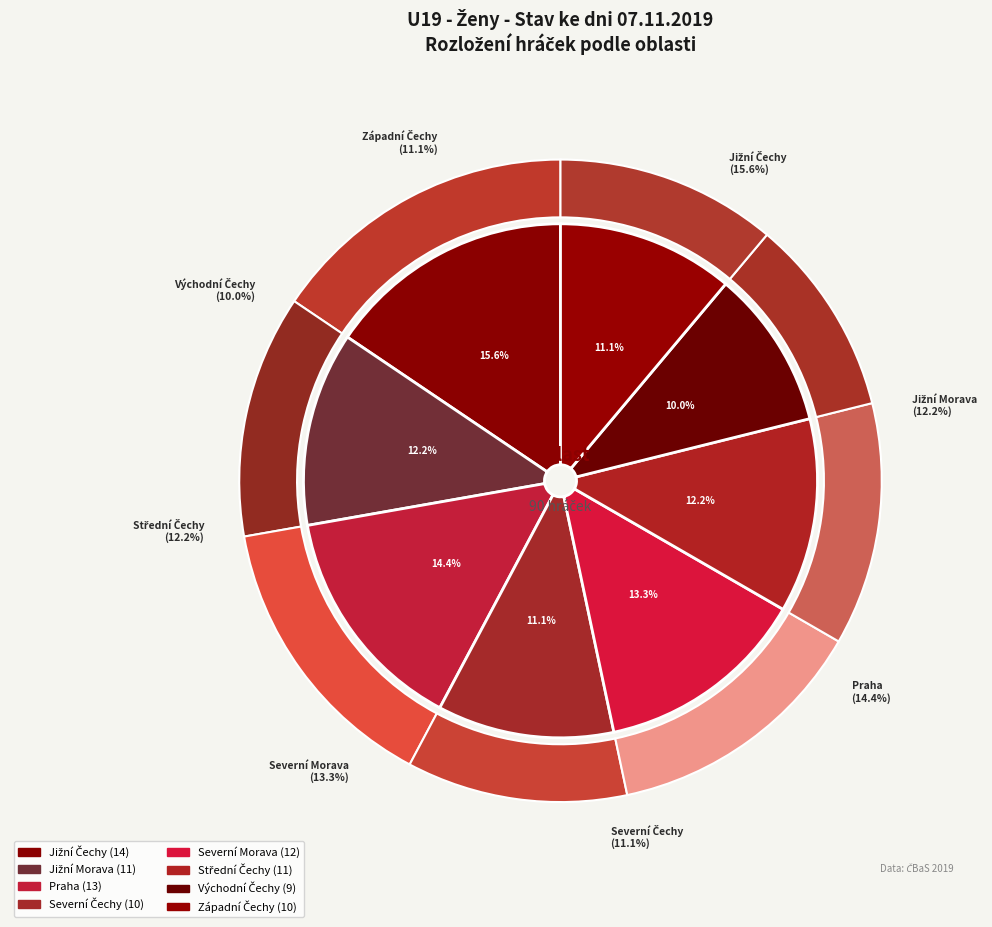

What is the change in value from Severní Morava to Východní Čechy?

-3